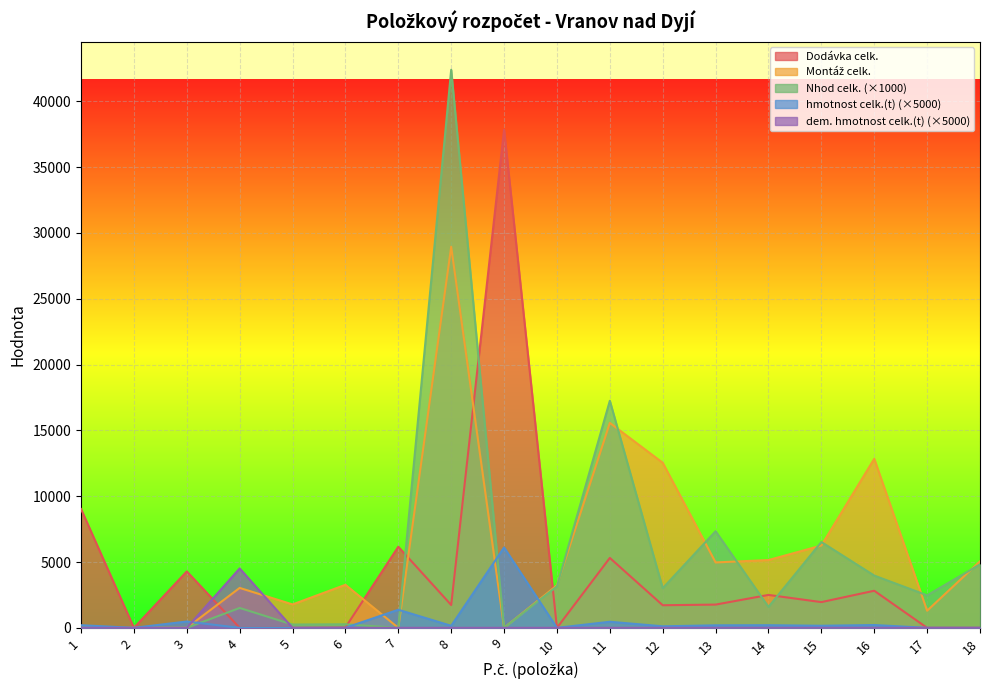

Which series changed the most between 4 and 17?

dem. hmotnost celk.(t) (×5000)